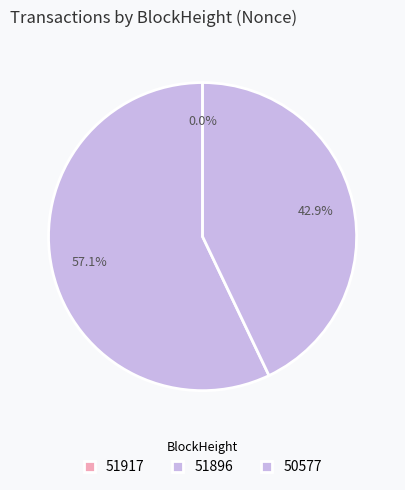

What percentage is the 51896 slice, to the nearest percent?

57%